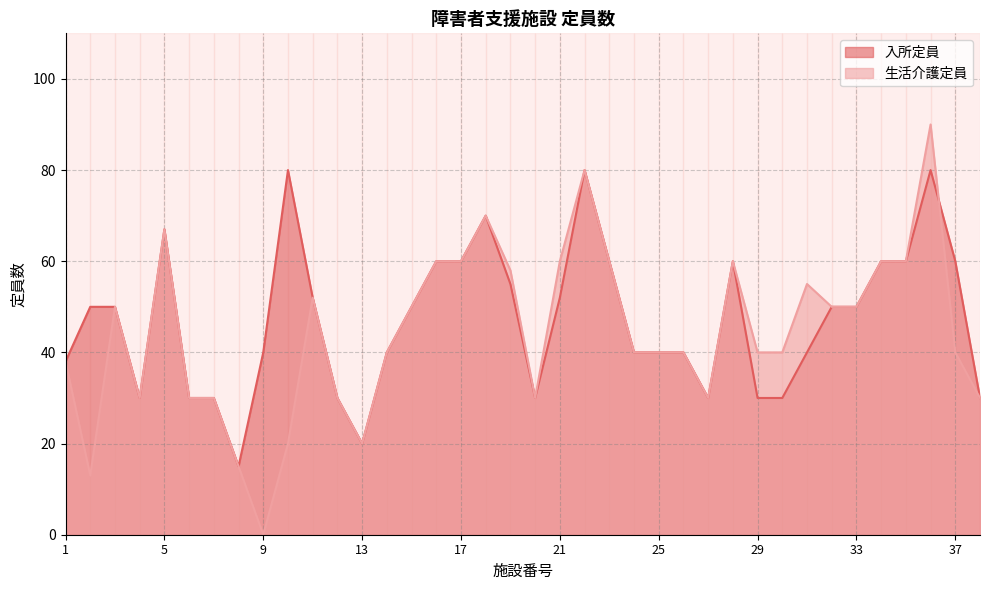

Reading left to right, list all the values displayed in this chart.

入所定員: 1=38	2=50	3=50	4=30	5=67	6=30	7=30	8=15	9=40	10=80	11=52	12=30	13=20	14=40	15=50	16=60	17=60	18=70	19=55	20=30	21=52	22=80	23=60	24=40	25=40	26=40	27=30	28=60	29=30	30=30	31=40	32=50	33=50	34=60	35=60	36=80	37=60	38=30
生活介護定員: 1=38	2=13	3=50	4=30	5=67	6=30	7=30	8=15	9=0	10=20	11=52	12=30	13=20	14=40	15=50	16=60	17=60	18=70	19=58	20=30	21=60	22=80	23=60	24=40	25=40	26=40	27=30	28=60	29=40	30=40	31=55	32=50	33=50	34=60	35=60	36=90	37=40	38=30